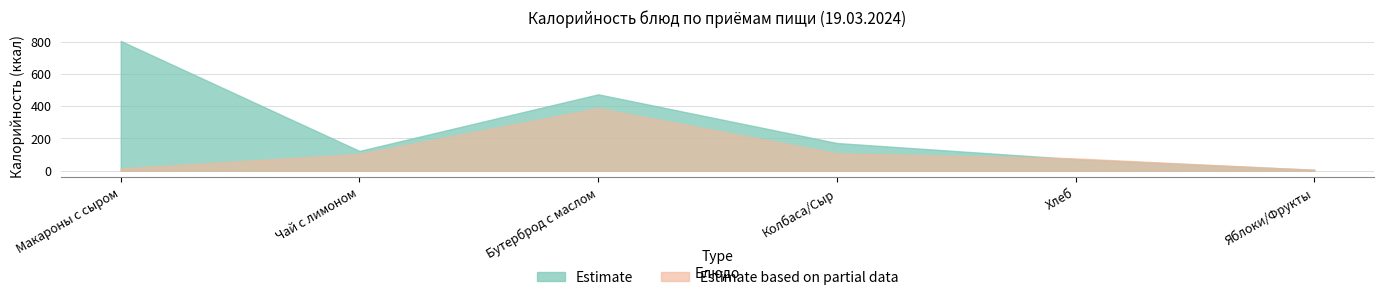

Which has a higher value, Колбаса/Сыр or Чай с лимоном?

Колбаса/Сыр